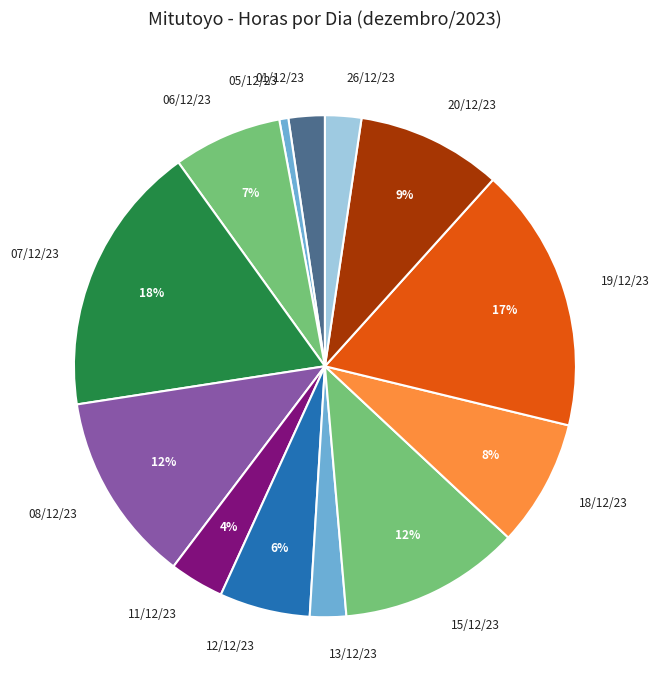

Which category has the smallest portion of the pie?

05/12/23